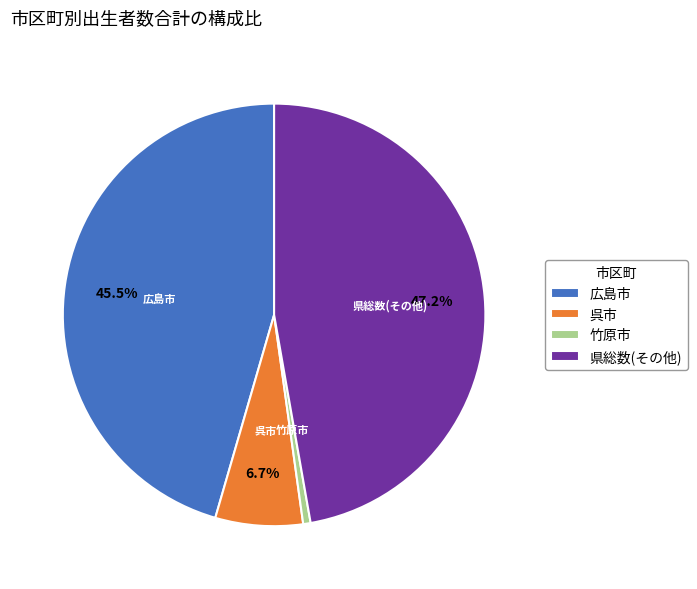

Which slice is the largest?

県総数(その他)